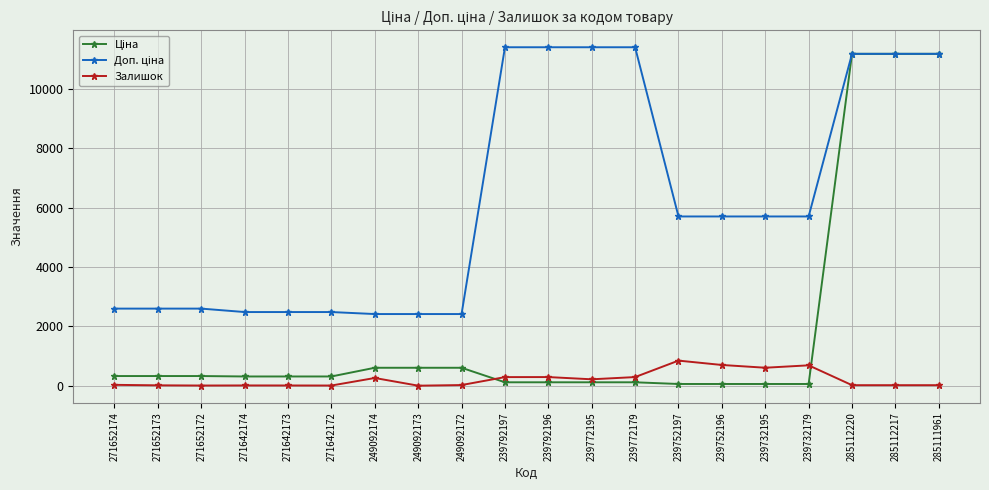

What is the highest value of the Залишок series?

845.0